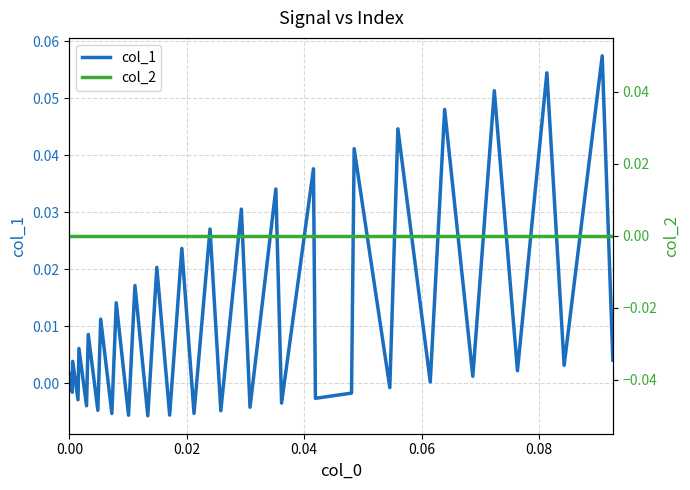

The value of col_1 at 6 is -0.0. True or false?

False